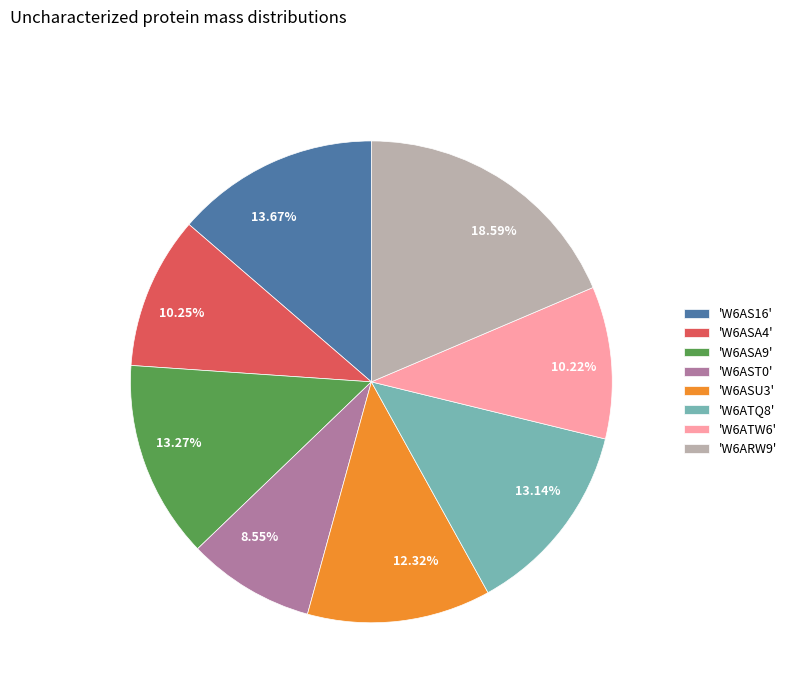

Combined, do 13.27% and 8.55% account for over 50%?

No